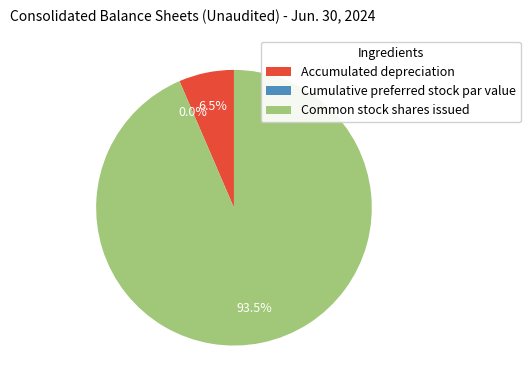

To the nearest percent, what is the difference between the largest and smallest slice percentages?

94%